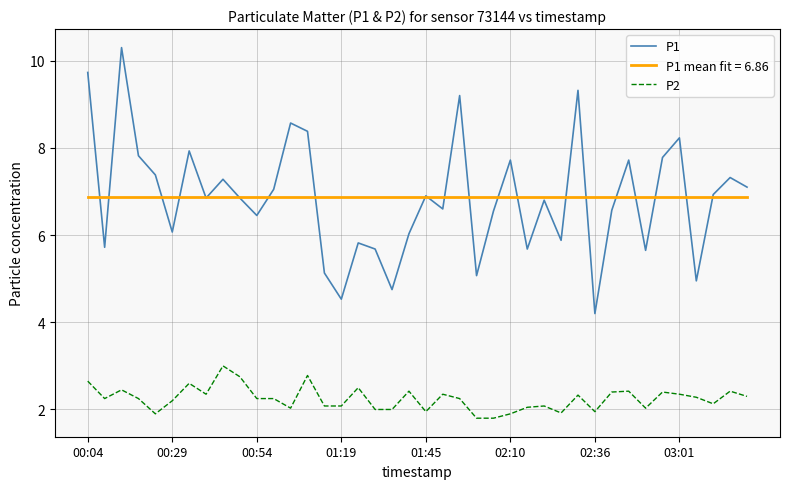

What is the maximum value for P1 mean fit = 6.86?

6.9